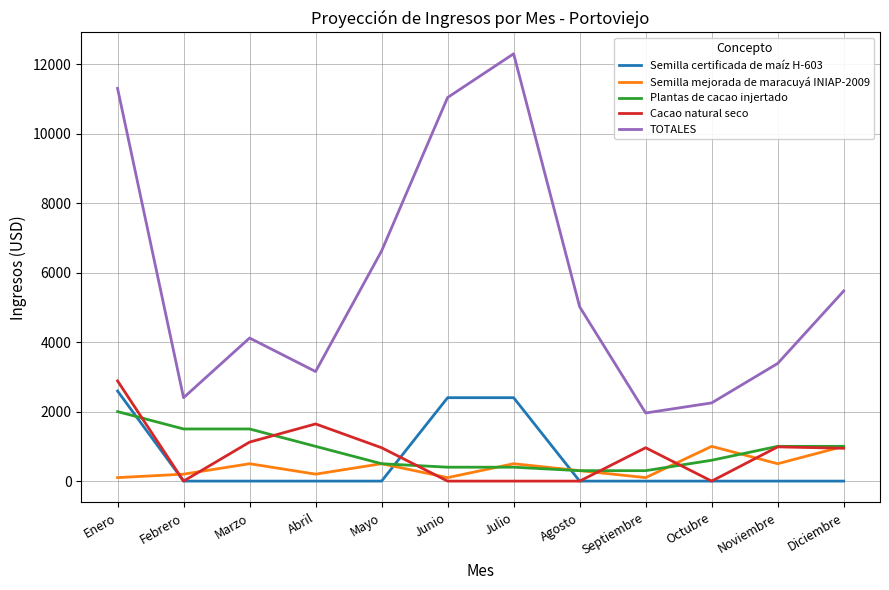

At how many categories does at least one series exceed 9293?

3